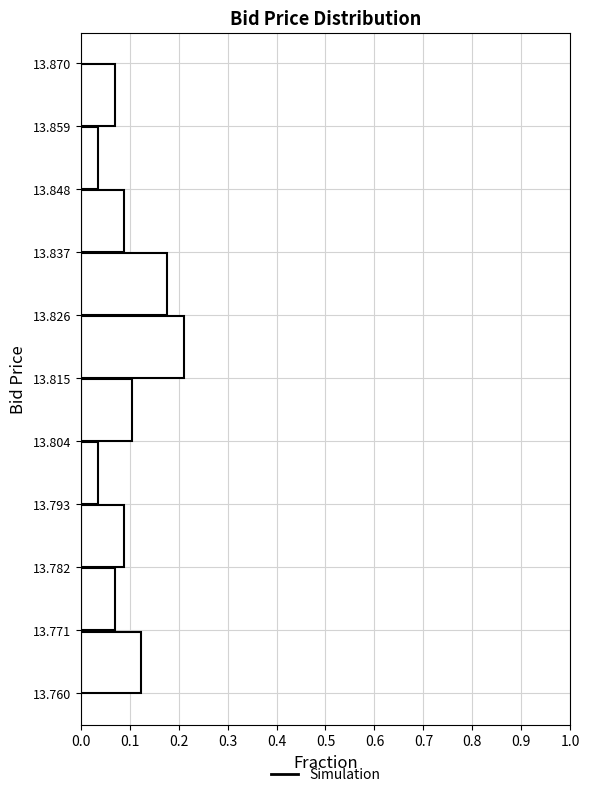

Reading bottom to top, transcribe this chart: for each bar, give the range it covers on the y-axis and its length. The values are not printed on the chart, so give them approximately, as read against the axis.

13.760 to 13.771: 0.12
13.771 to 13.782: 0.07
13.782 to 13.793: 0.09
13.793 to 13.804: 0.04
13.804 to 13.815: 0.11
13.815 to 13.826: 0.21
13.826 to 13.837: 0.18
13.837 to 13.848: 0.09
13.848 to 13.859: 0.04
13.859 to 13.870: 0.07